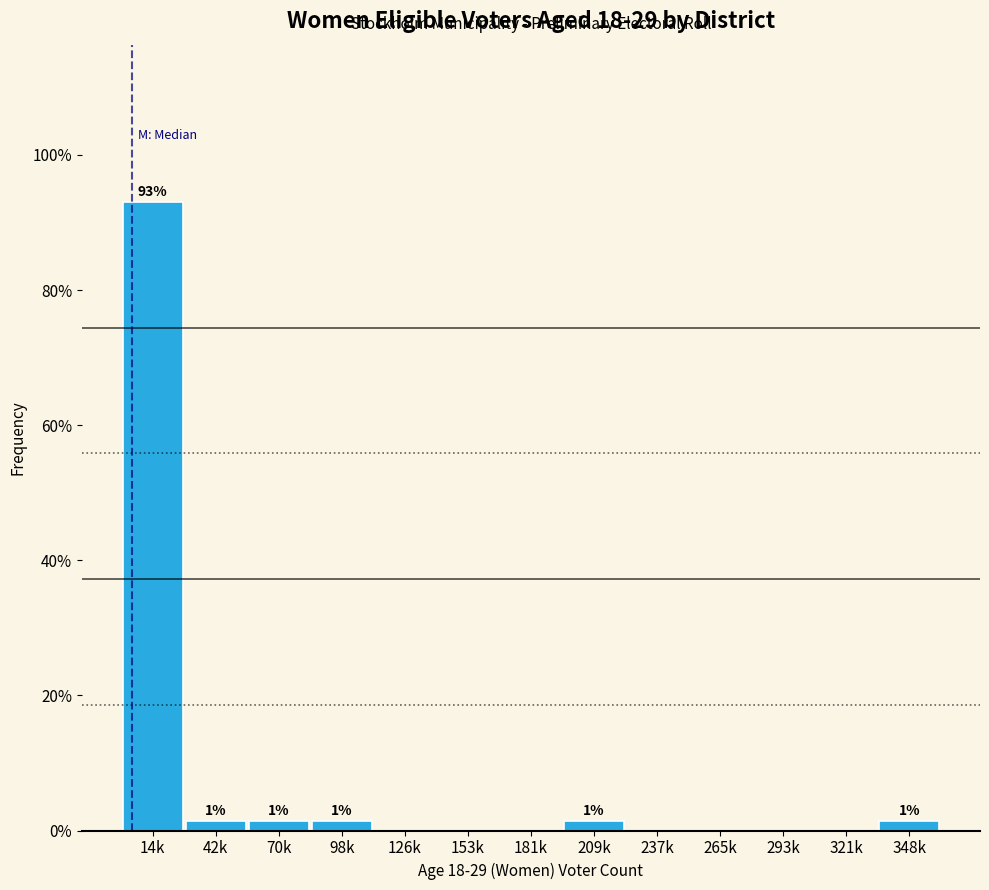

Reading right to left, extract all data points from this chart.

348k=1.4	321k=0.0	293k=0.0	265k=0.0	237k=0.0	209k=1.4	181k=0.0	153k=0.0	126k=0.0	98k=1.4	70k=1.4	42k=1.4	14k=93.1